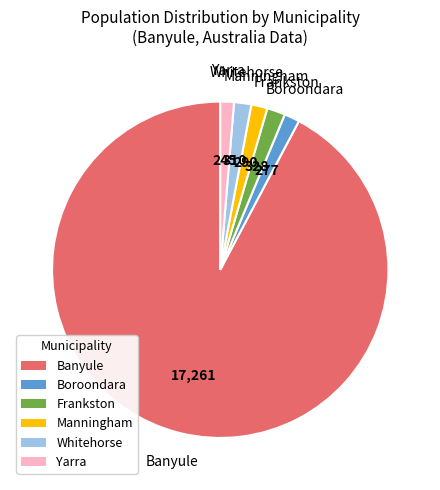

Is there a majority slice in this chart?

Yes